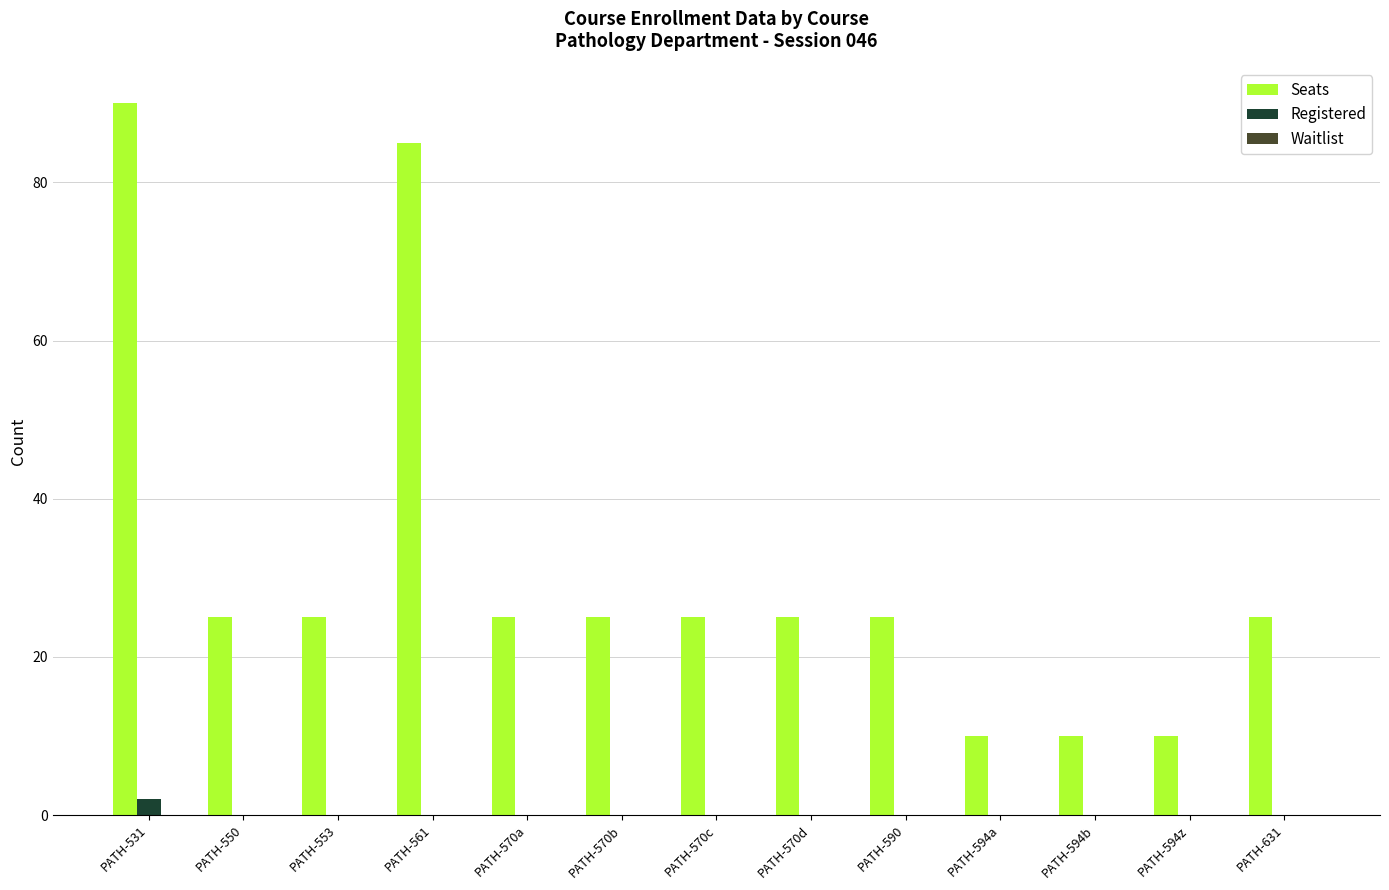

Which series changed the most between PATH-561 and PATH-590?

Seats